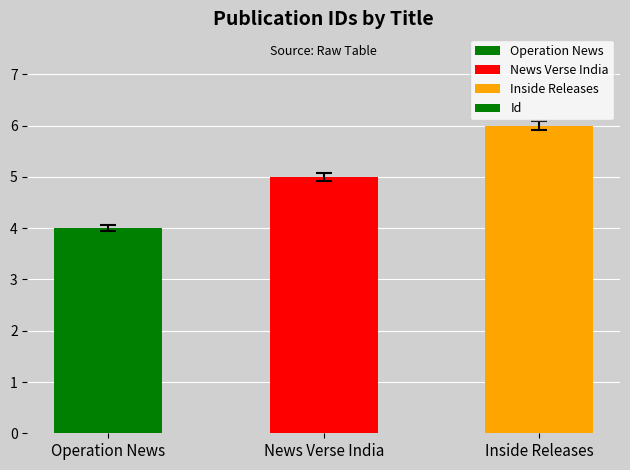

What is the difference between the maximum and minimum values?

2